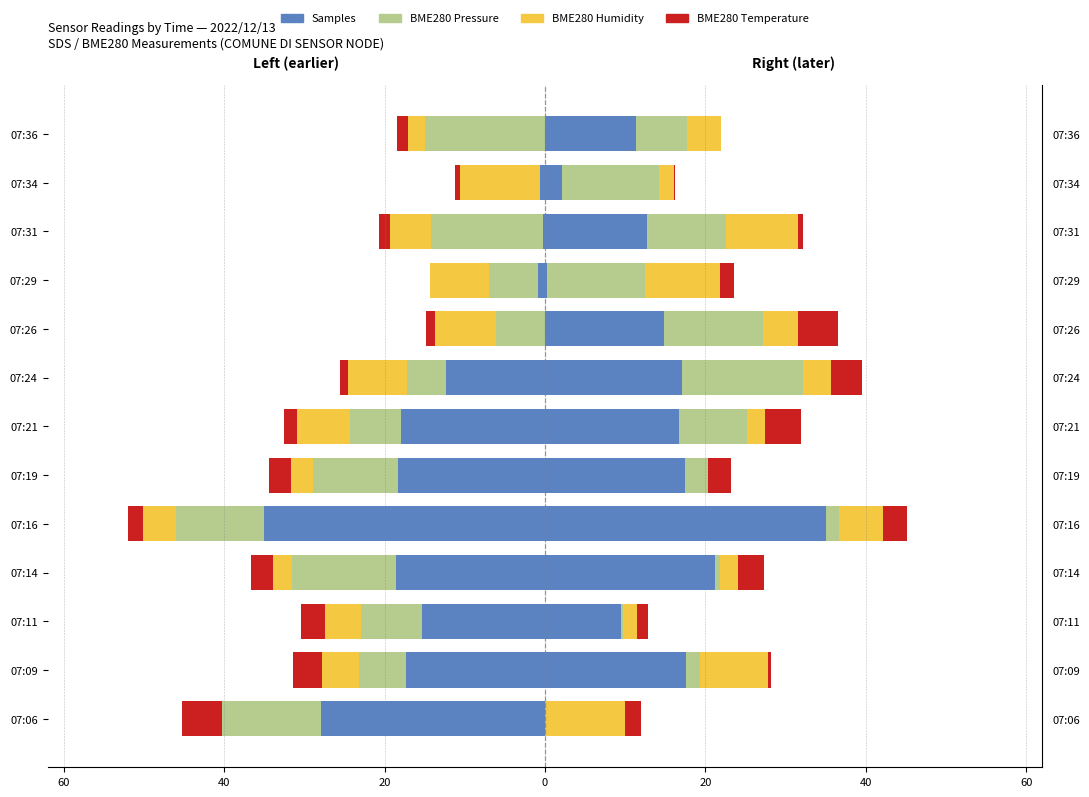

How many values in the BME280 Humidity series are below -4?

9